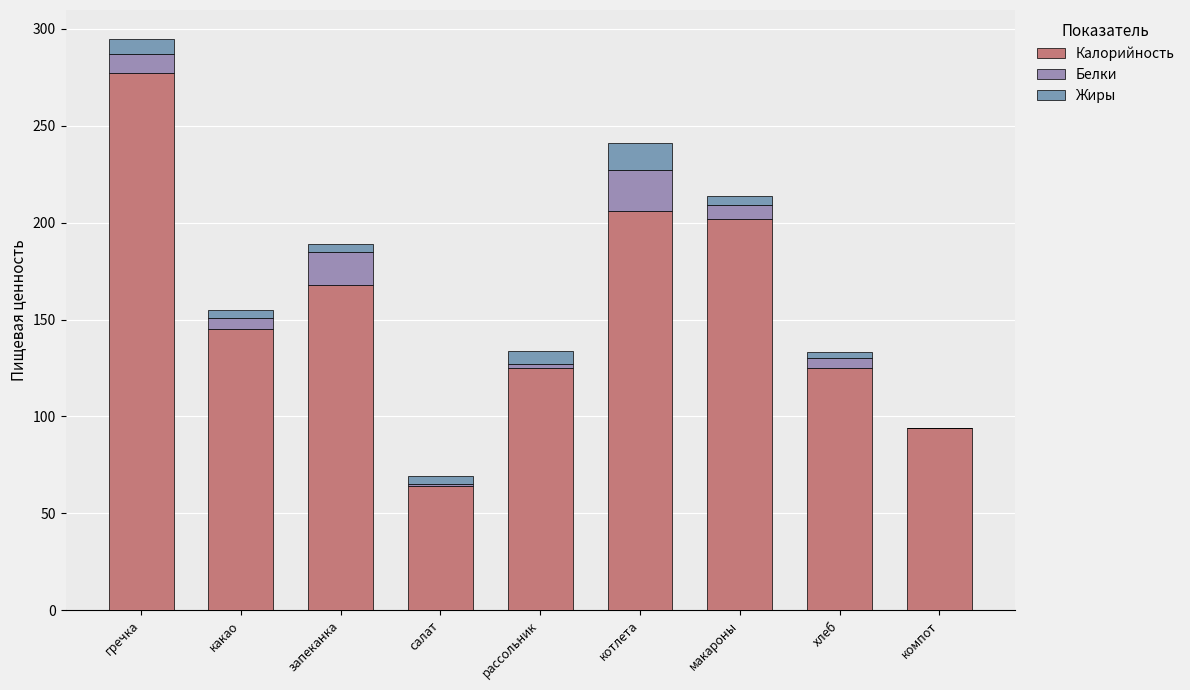

How many series are shown in this chart?

3